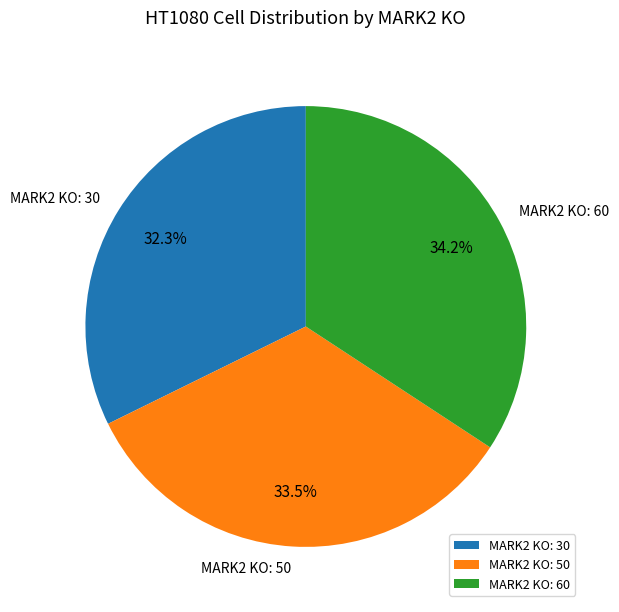

Is there any slice that represents more than half of the pie?

No